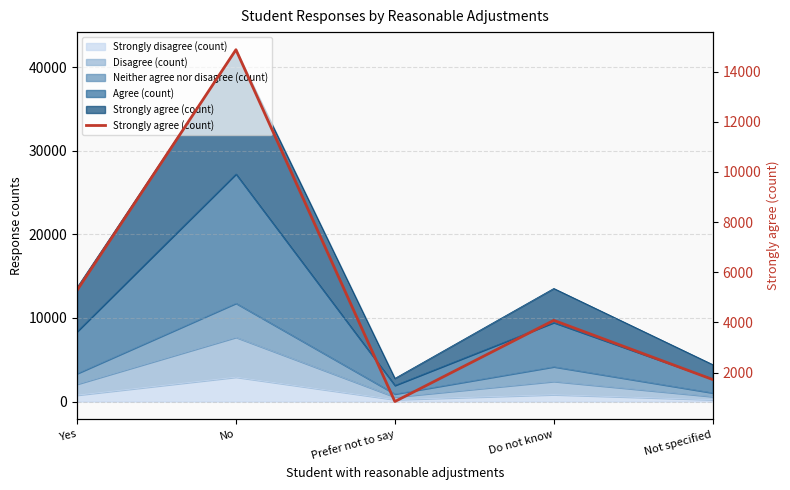

What is the maximum value shown in the chart?

14871